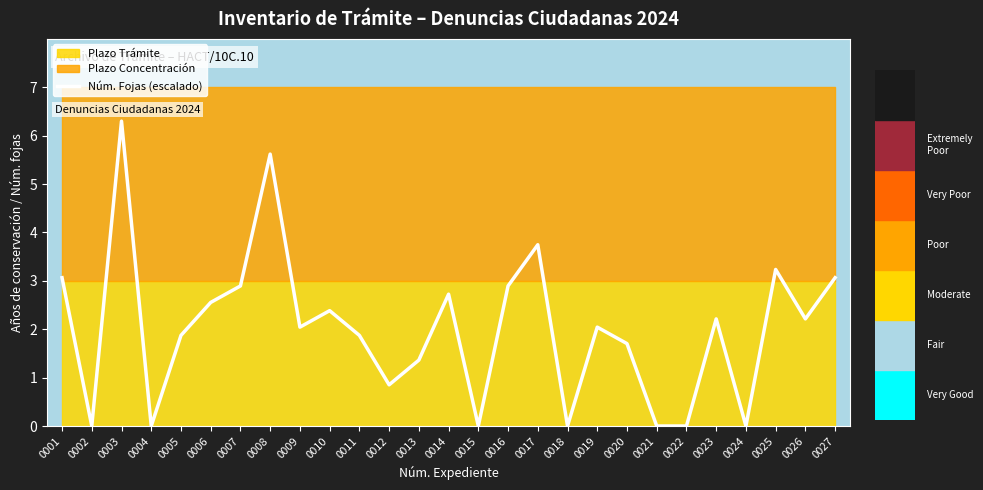

What is the difference between the maximum and second lowest values?

6.3